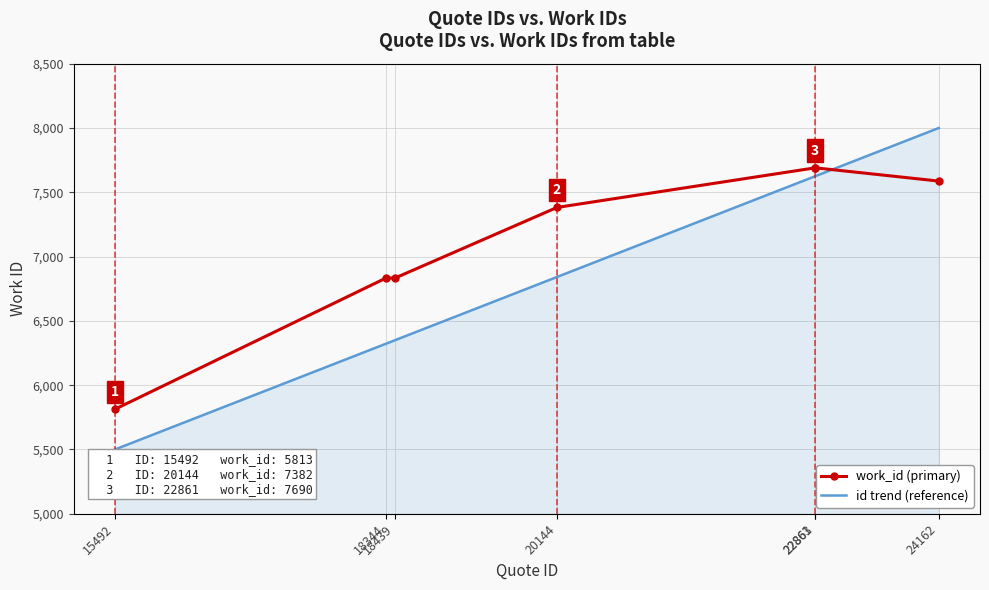

The work_id (primary) series shows 4388.4 at 18439. True or false?

False